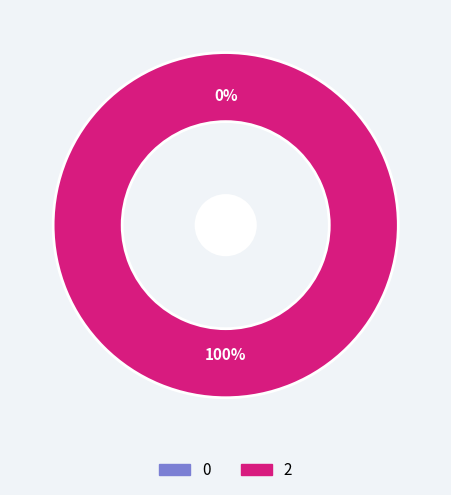

To the nearest percent, what is the average slice percentage?

50%